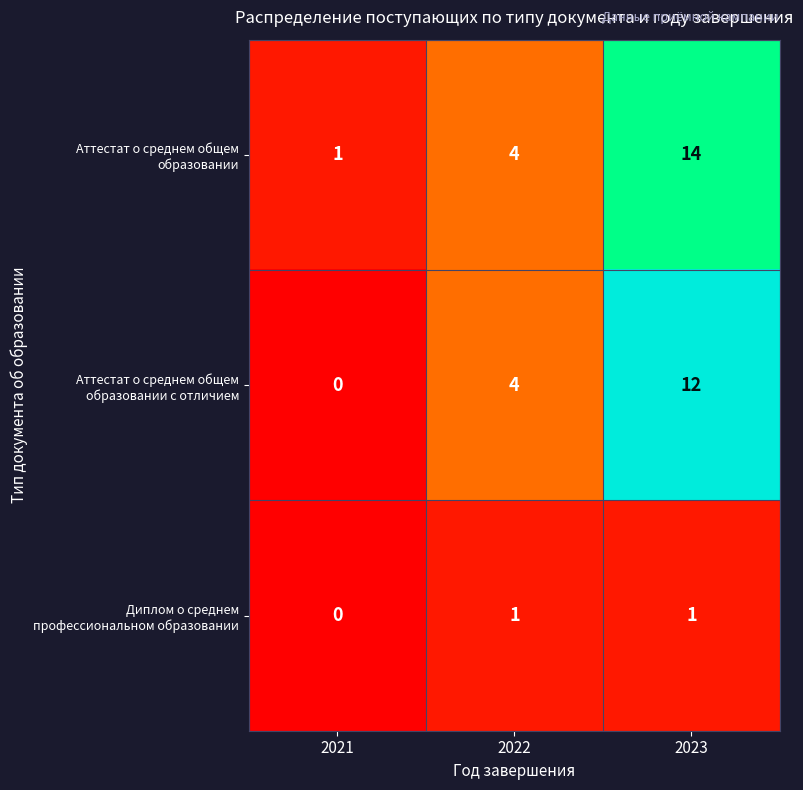

What is the greatest value displayed?

14